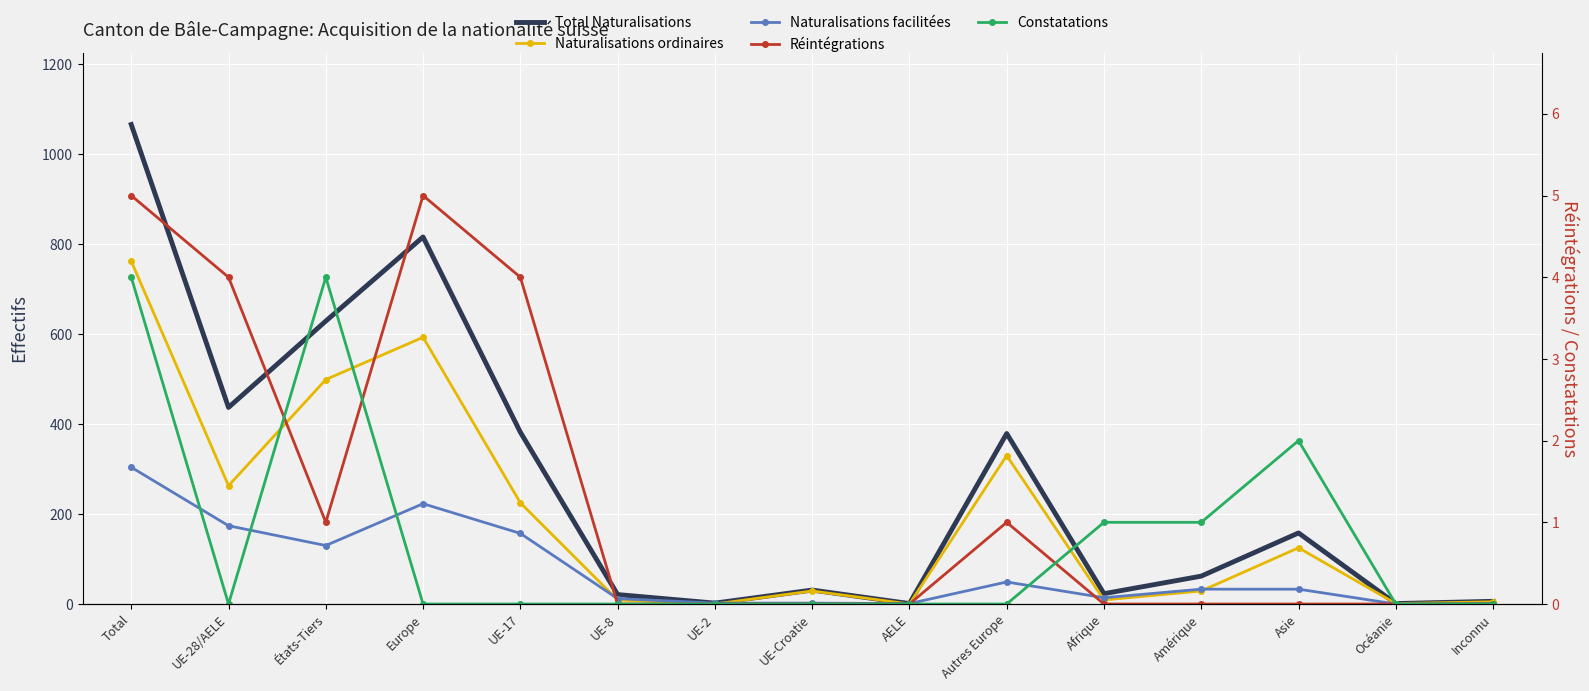

What is the difference between the maximum and minimum values in the Naturalisations facilitées series?

304